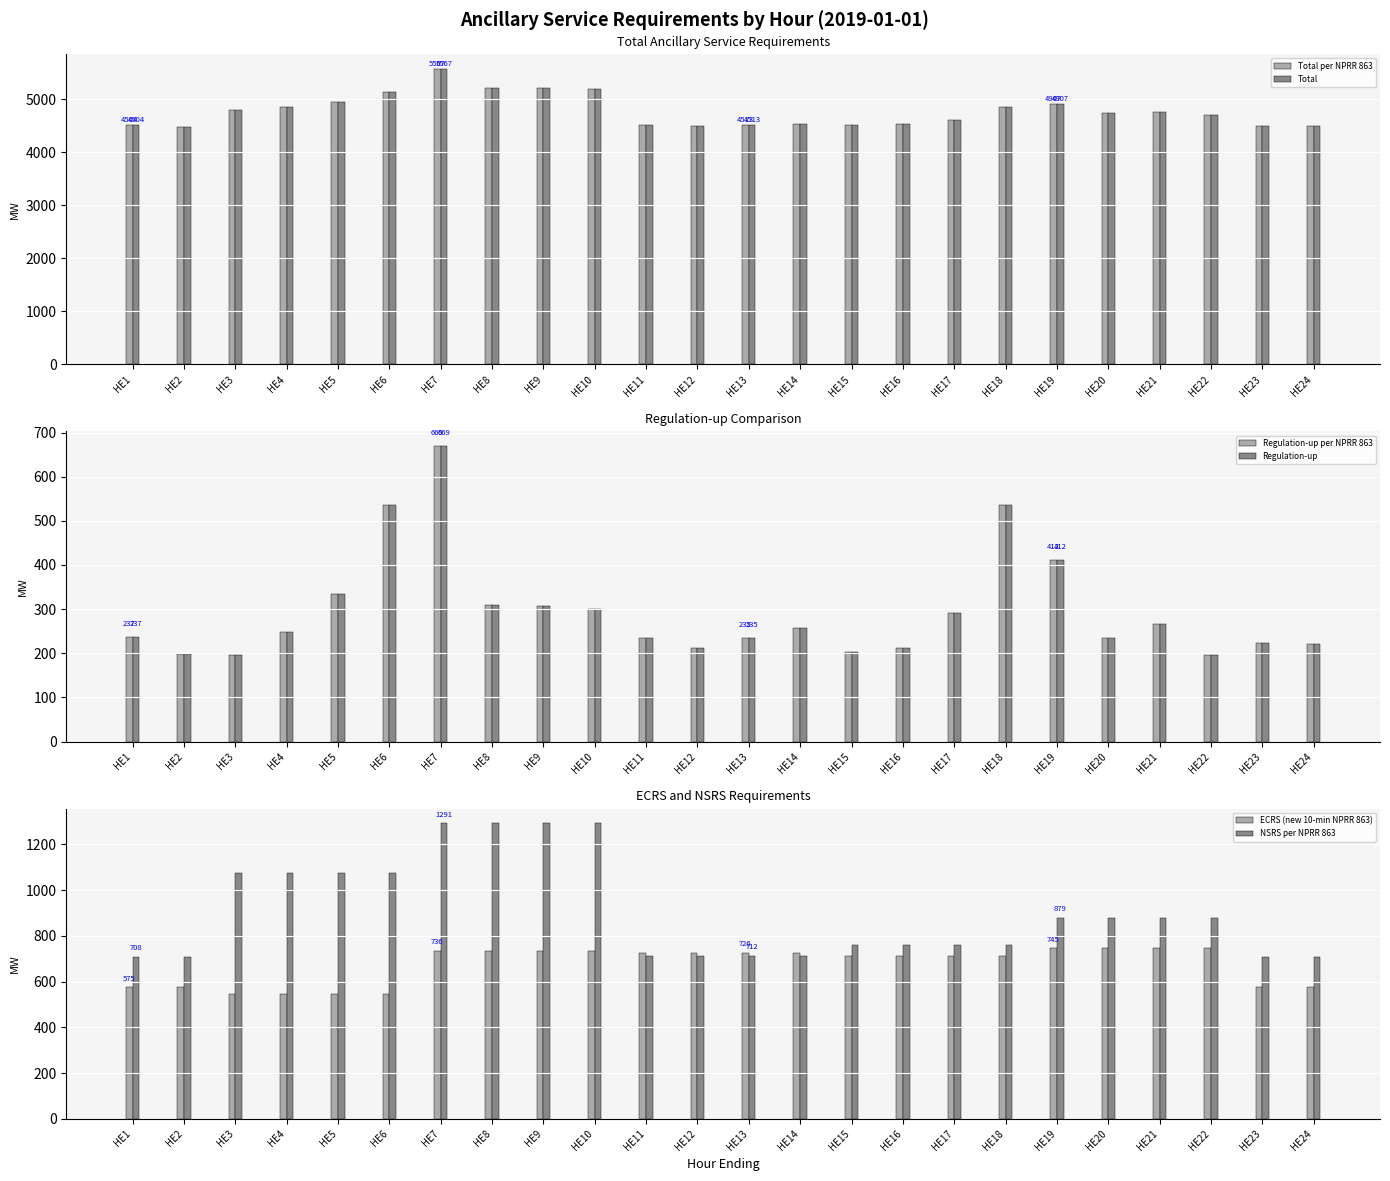

The Regulation-up series shows 222.0 at HE24. True or false?

True